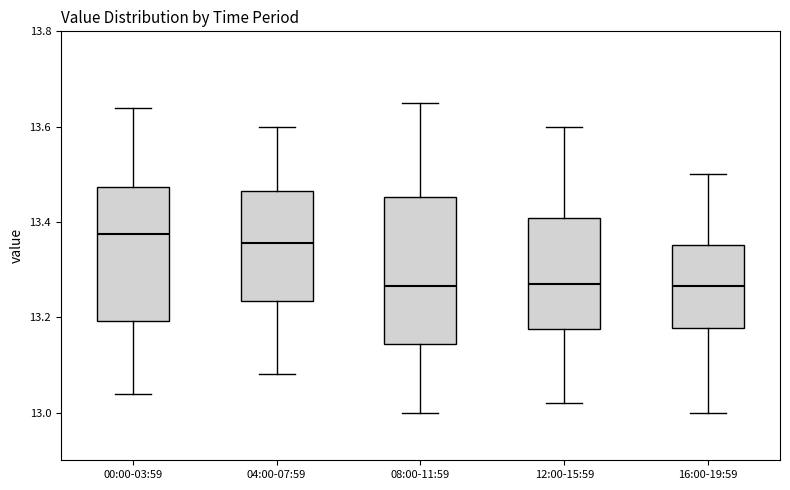

Reading left to right, transcribe this box plot: for each box, give where its median line is, the range the box spans, and where its two whiskers end, as read against the y-axis. The values are not printed on the chart, so give them approximately, as read against the axis.

00:00-03:59: median 13.38, box 13.20 to 13.48, whiskers 13.04 to 13.64
04:00-07:59: median 13.36, box 13.24 to 13.46, whiskers 13.08 to 13.60
08:00-11:59: median 13.26, box 13.14 to 13.46, whiskers 13.00 to 13.66
12:00-15:59: median 13.28, box 13.18 to 13.40, whiskers 13.02 to 13.60
16:00-19:59: median 13.26, box 13.18 to 13.36, whiskers 13.00 to 13.50